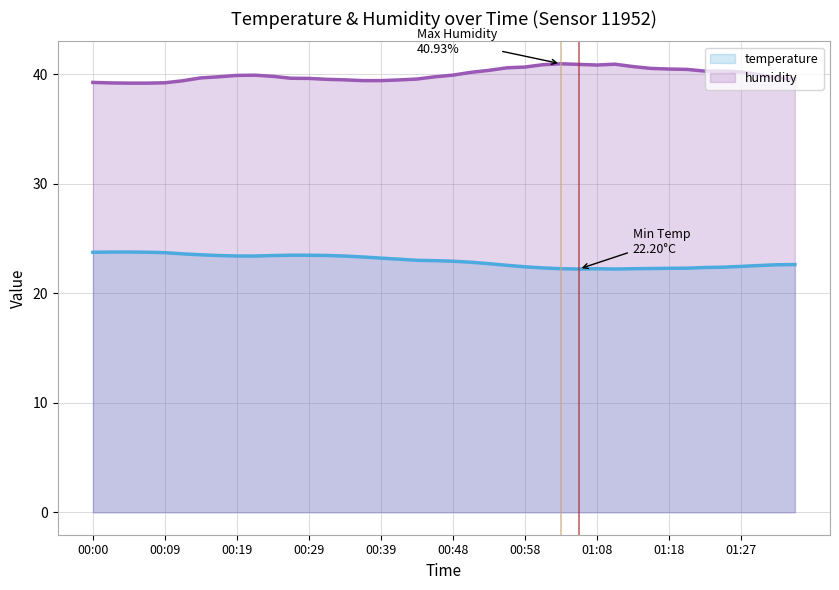

What is the average value?

22.9